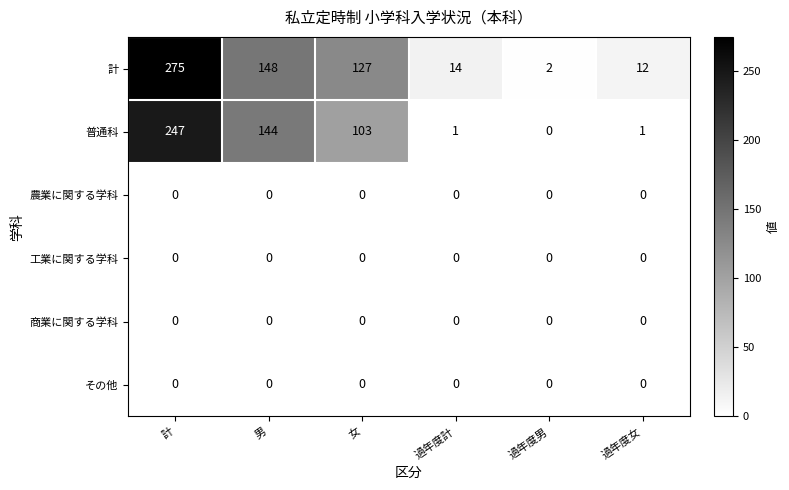

Rank the categories by 計 value from lowest to highest.

過年度男, 過年度女, 過年度計, 女, 男, 計